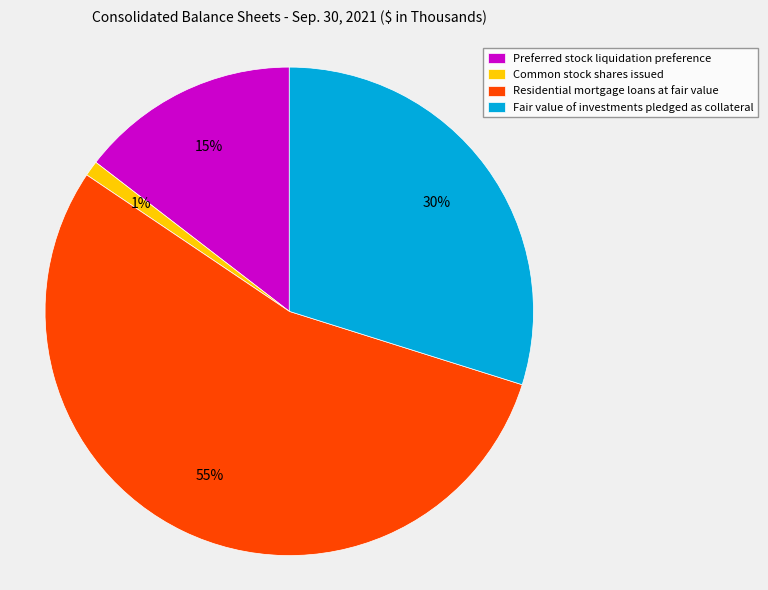

Rank the categories by value from highest to lowest.

Residential mortgage loans at fair value, Fair value of investments pledged as collateral, Preferred stock liquidation preference, Common stock shares issued